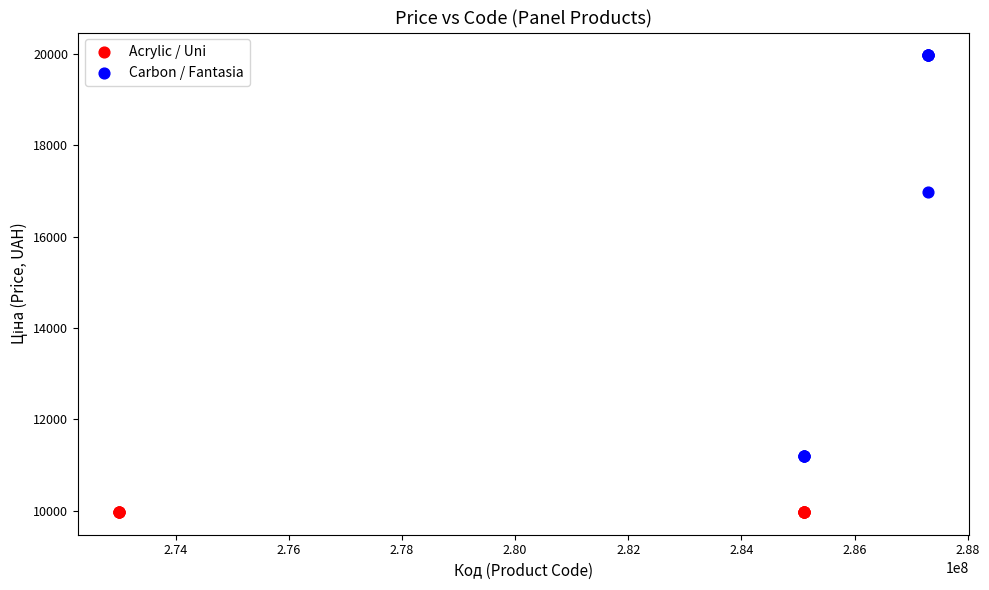

Which series reaches the maximum Y coordinate?

Carbon / Fantasia